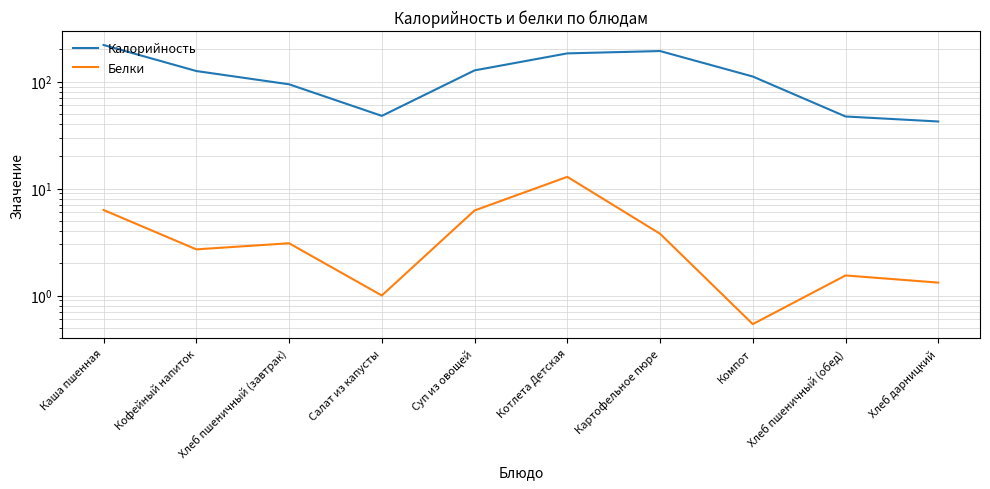

What is the total value across all series at Хлеб пшеничный (обед)?

48.7